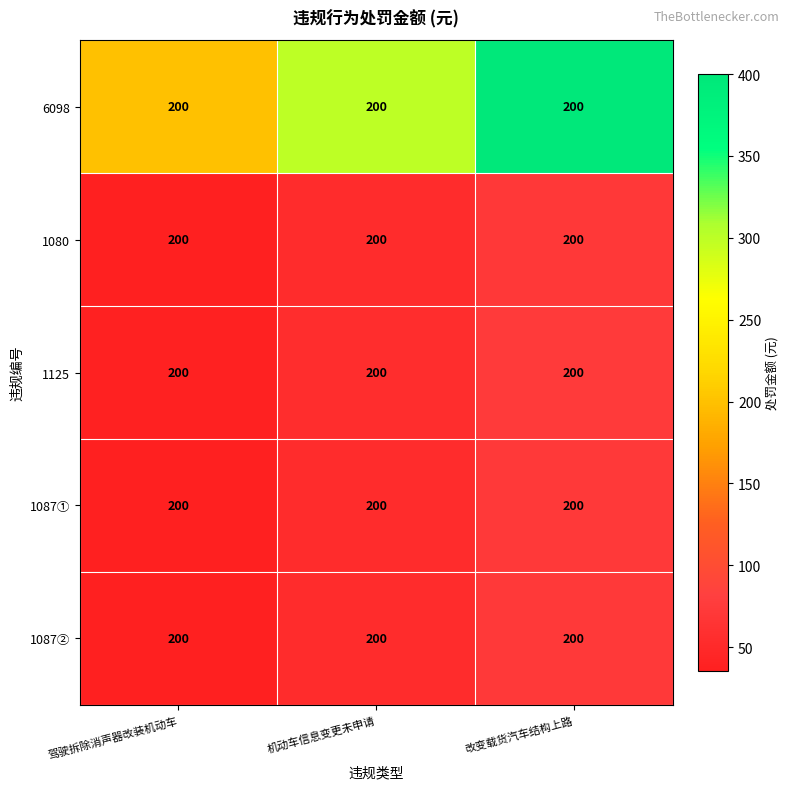

True or false: 1080 has a value of 53.1 at 机动车信息变更未申请.

True